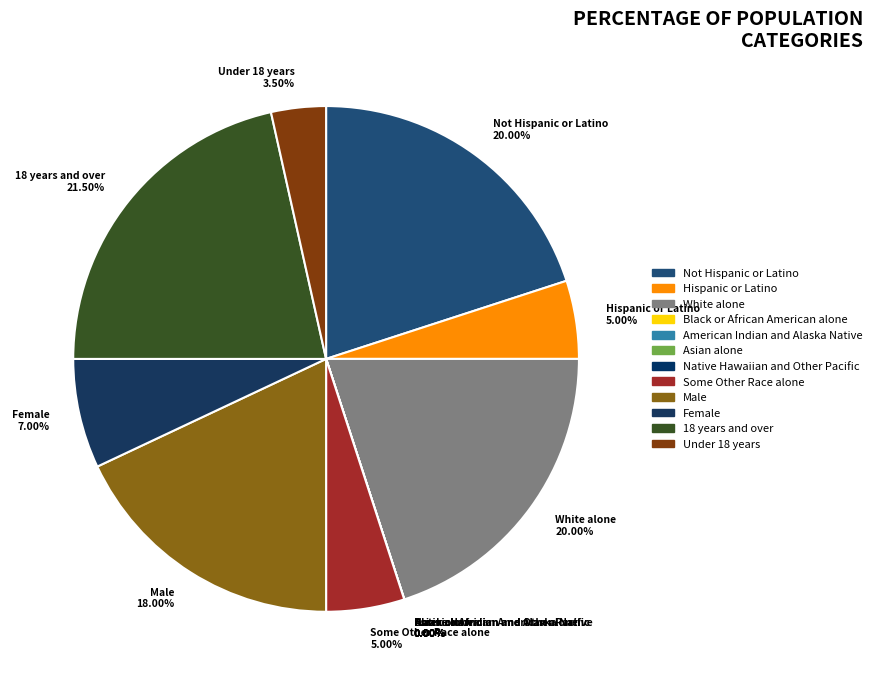

Is Female the majority of the pie?

No